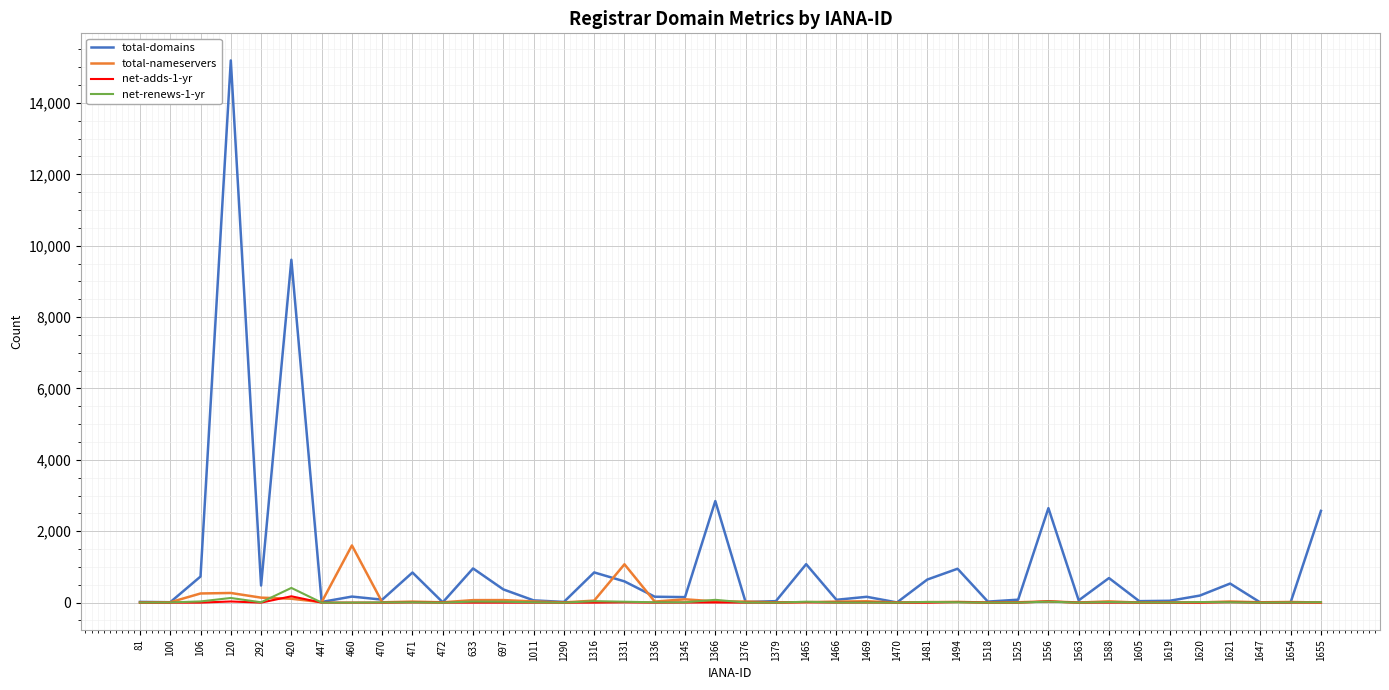

What is the sum of all net-renews-1-yr values?

988